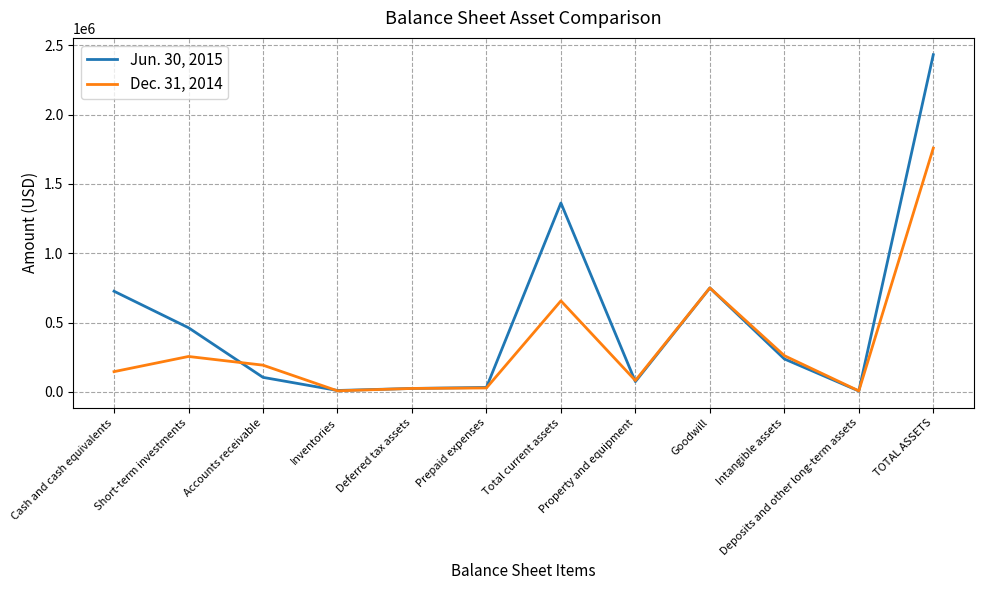

At which category does the chart reach its peak across all series?

TOTAL ASSETS